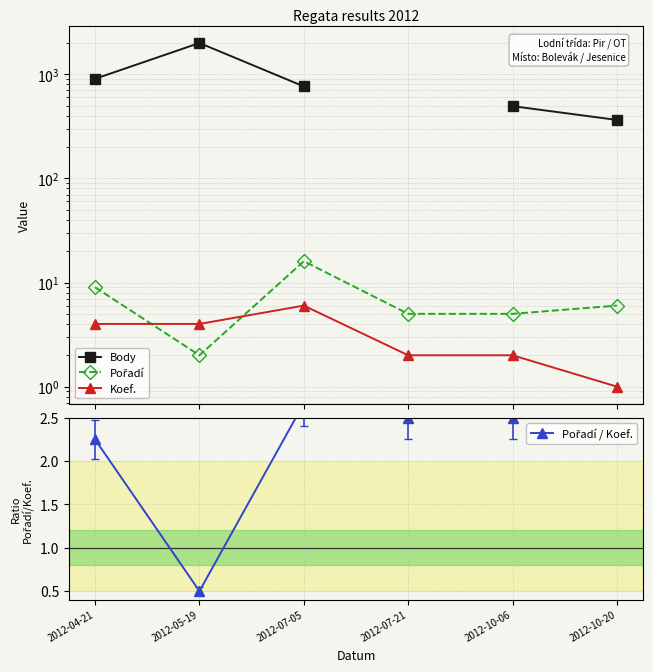

What is the label of the 4th point from the left?

2012-07-21